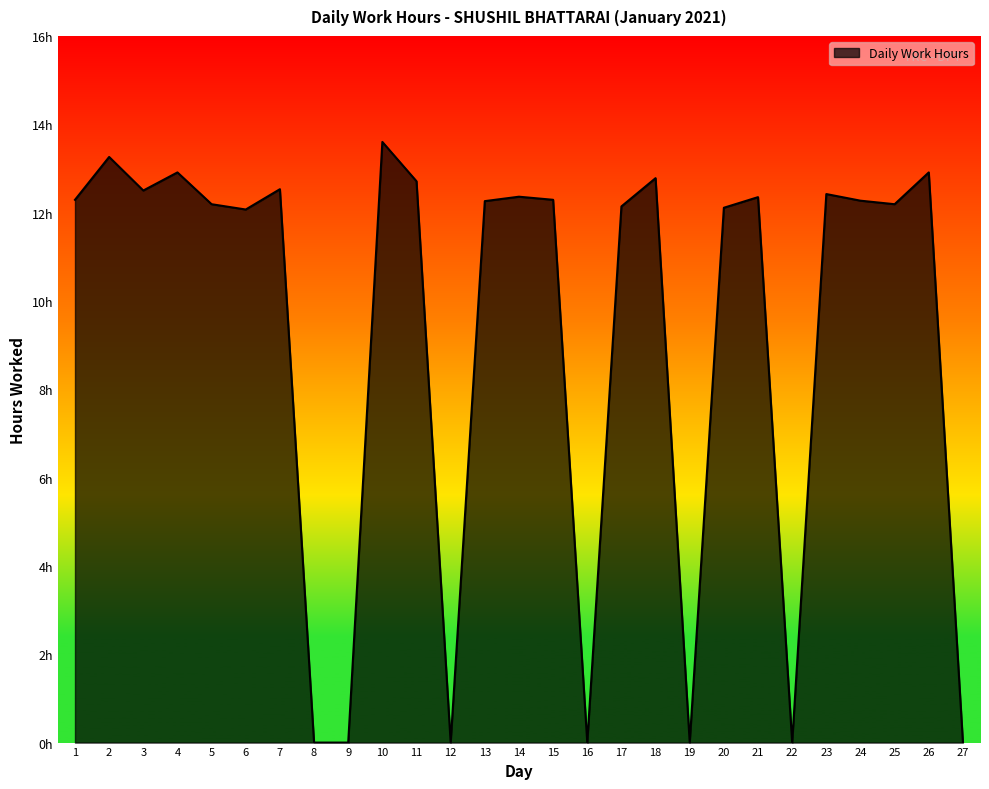

Is this an area chart (filled region under the line)?

Yes